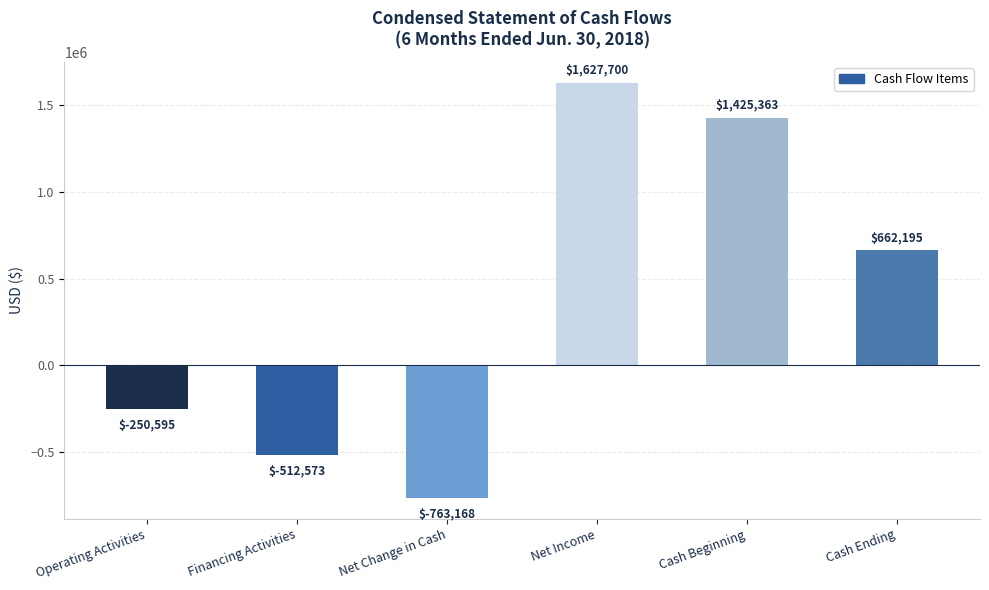

List the labels in order of value, smallest first.

Net Change in Cash, Financing Activities, Operating Activities, Cash Ending, Cash Beginning, Net Income